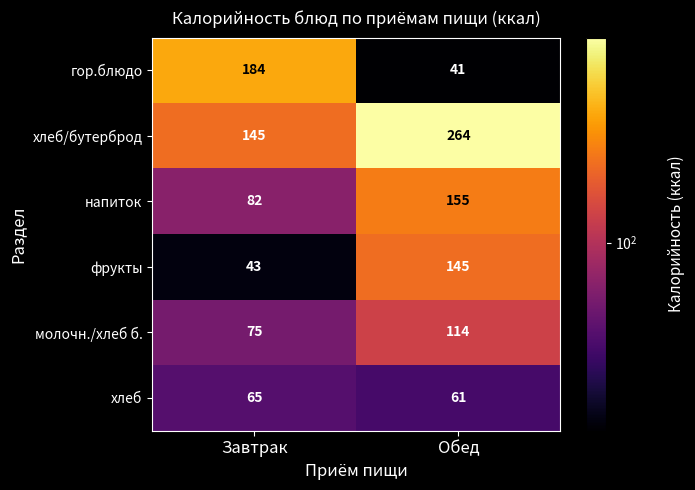

What is the total value across all series at Обед?

780